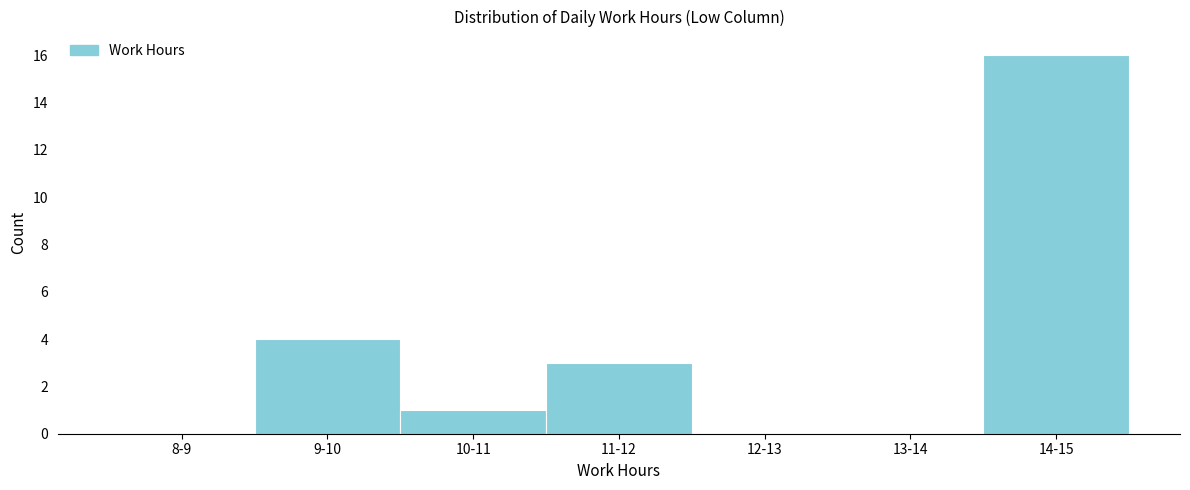

Reading left to right, list all the values displayed in this chart.

8-9=0	9-10=4	10-11=1	11-12=3	12-13=0	13-14=0	14-15=16